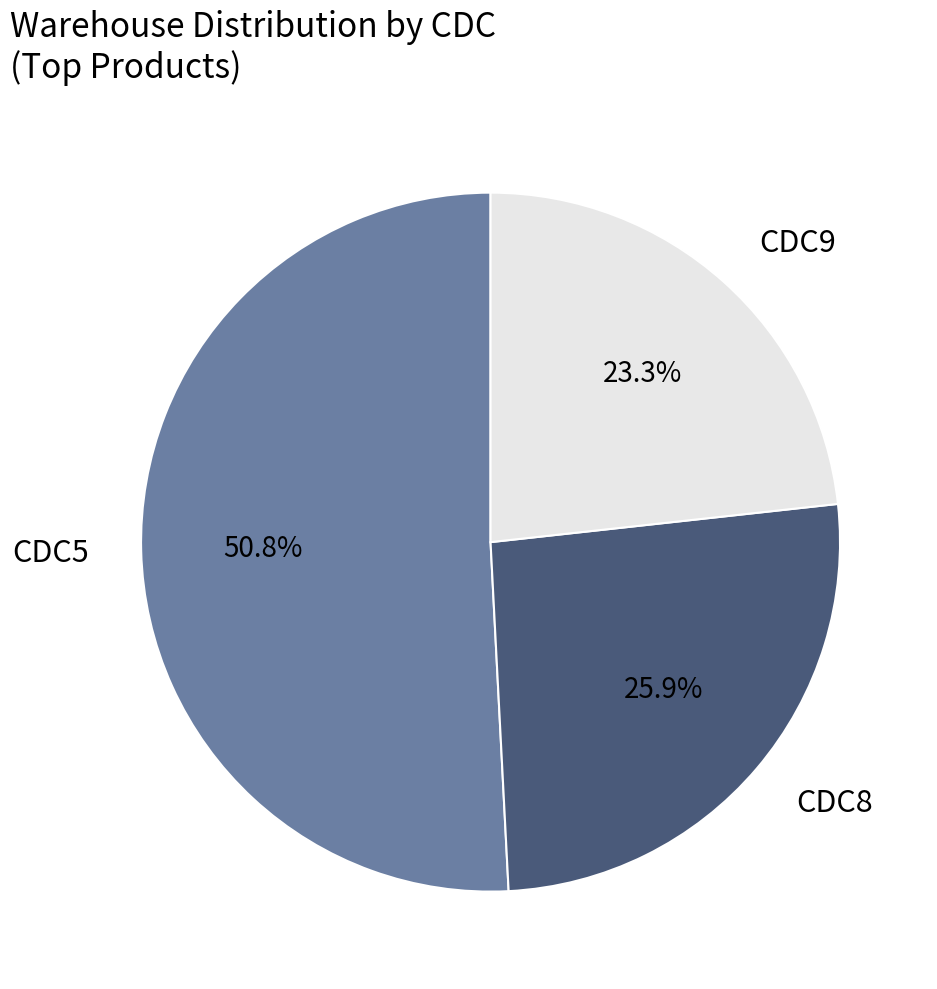

Which category has the smallest portion of the pie?

CDC9